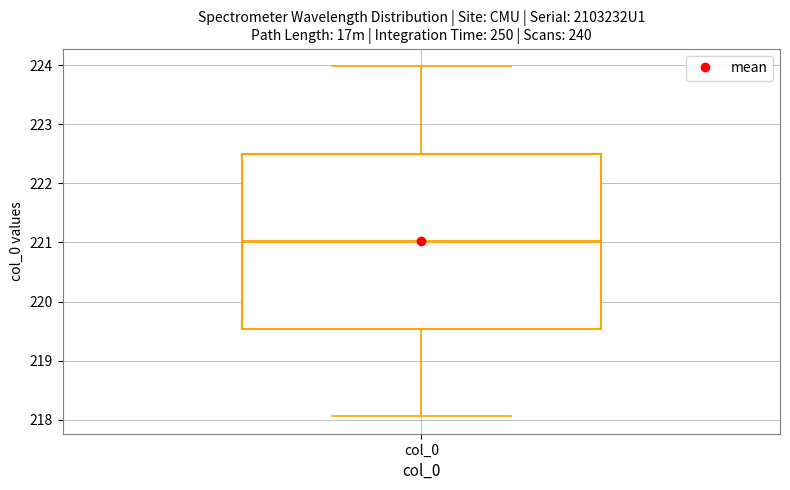

Where is the lower edge of the box for col_0 on the y-axis? The values are not printed on the chart, so give them approximately, as read against the axis.

219.5